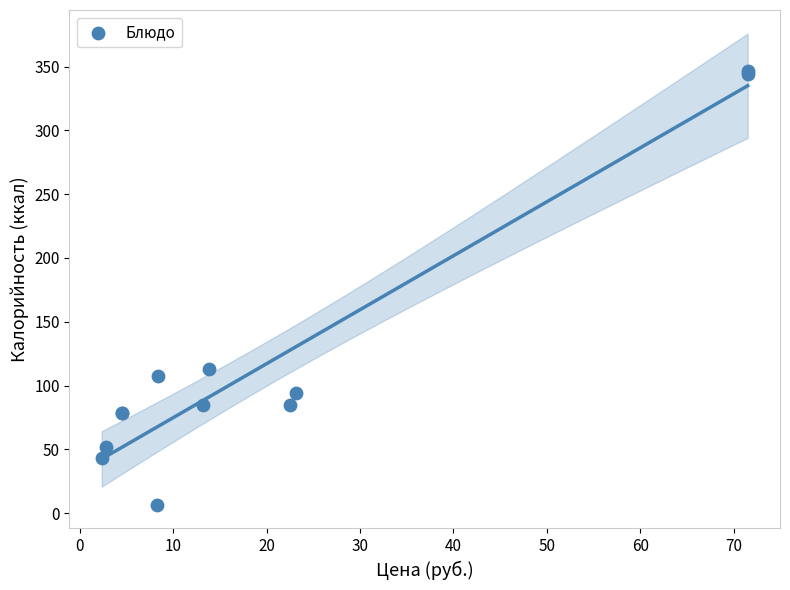

What Y value in the scatter plot is closest to 176?

112.8